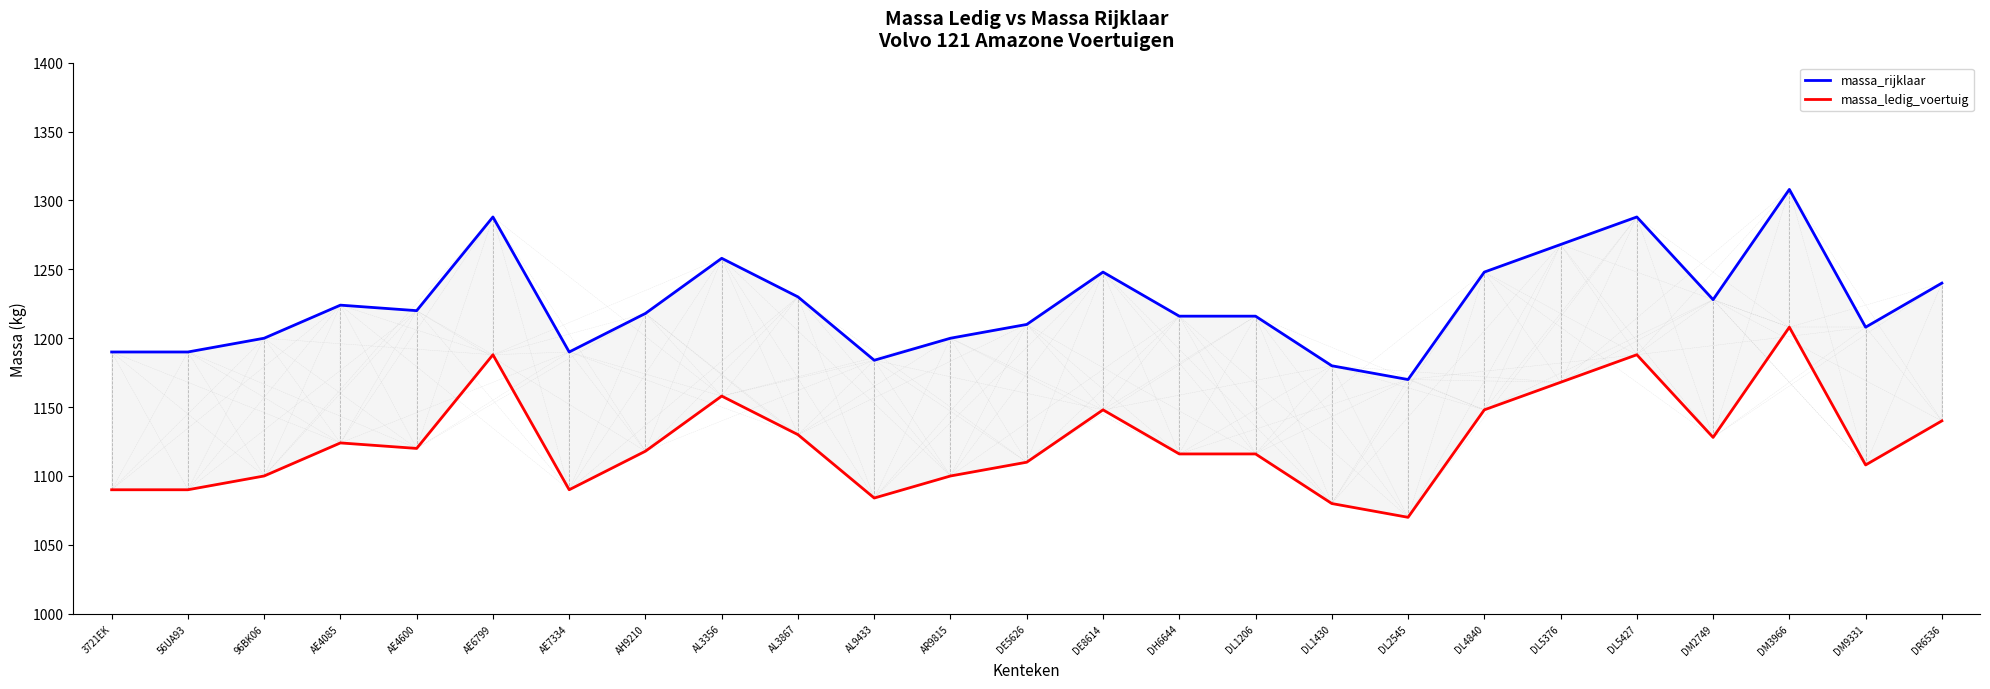

What is the label of the 23rd point from the right?

96BK06